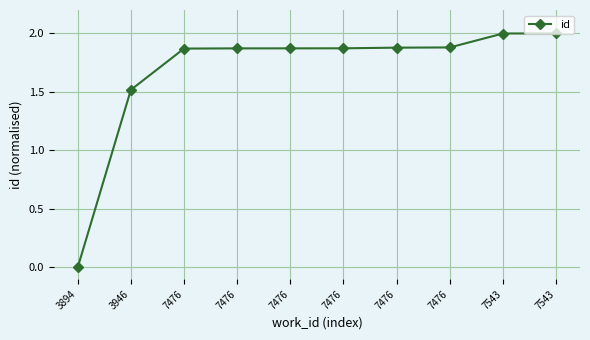

How many data points does each series have?

10